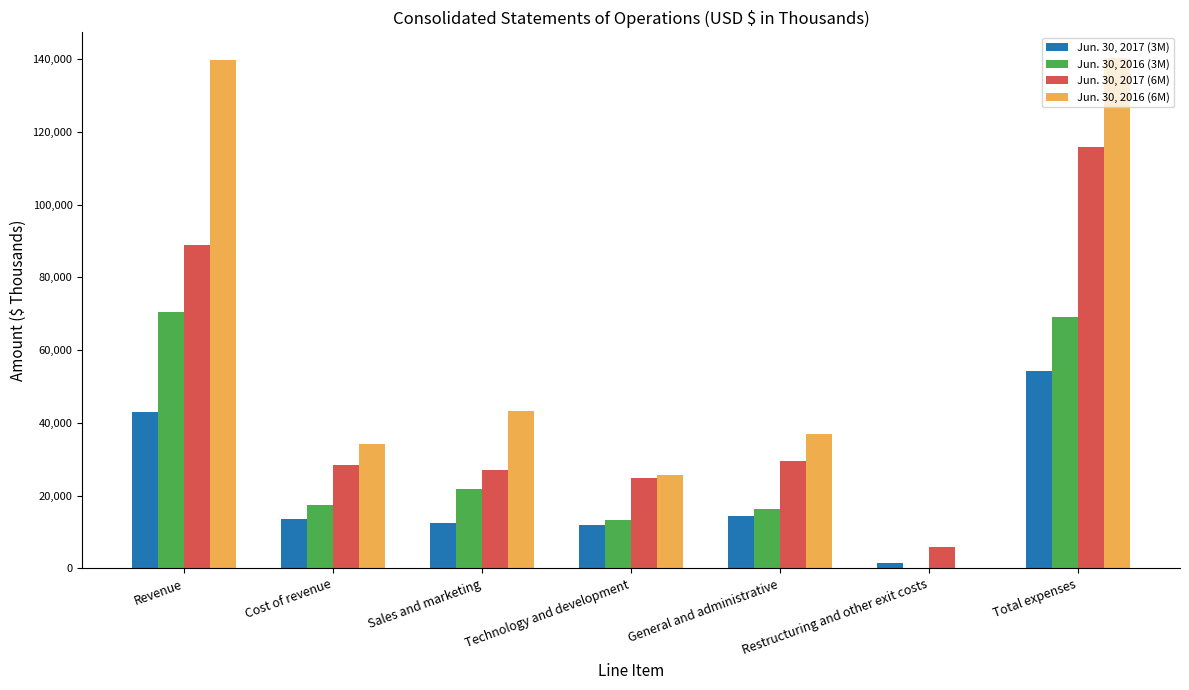

Which series has the largest total across all categories?

Jun. 30, 2016 (6M)